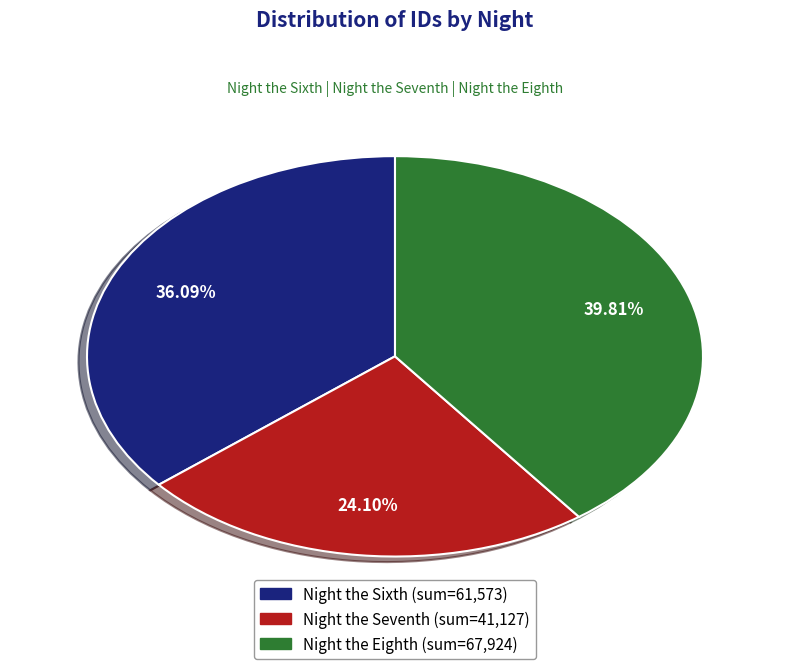

Is there any slice that represents more than half of the pie?

No